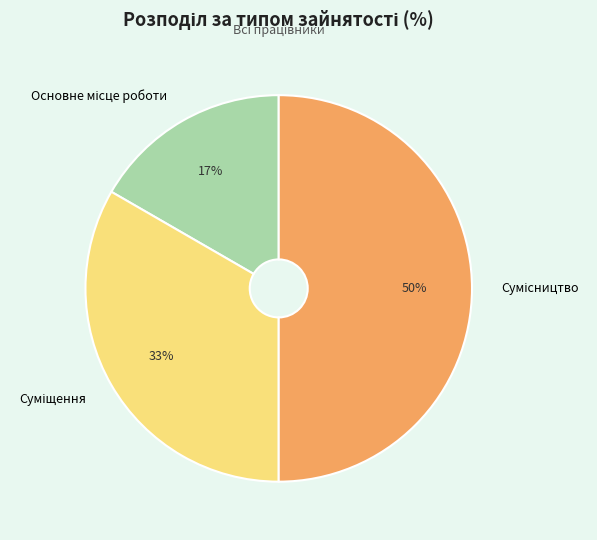

To the nearest percent, what is the difference between the largest and smallest slice percentages?

33%